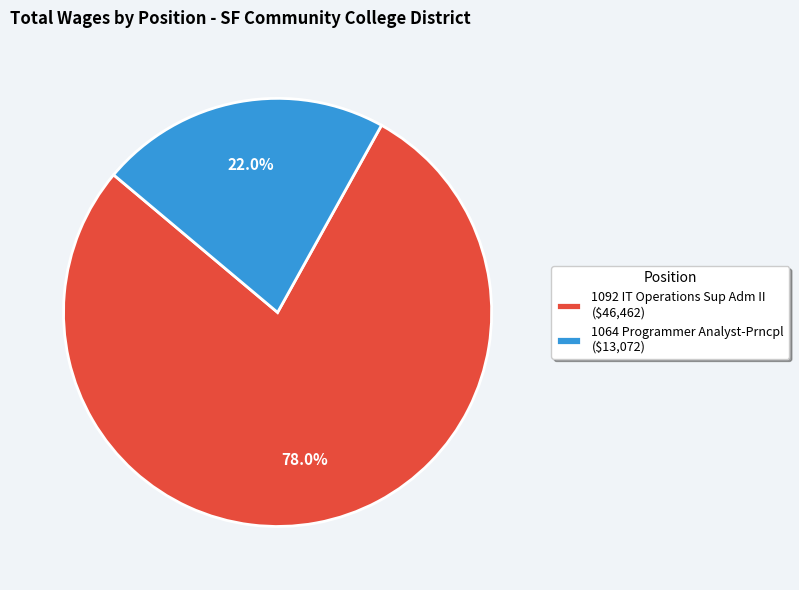

Is the sum of 1064 Programmer Analyst-Prncpl and 1092 IT Operations Sup Adm II greater than half?

Yes